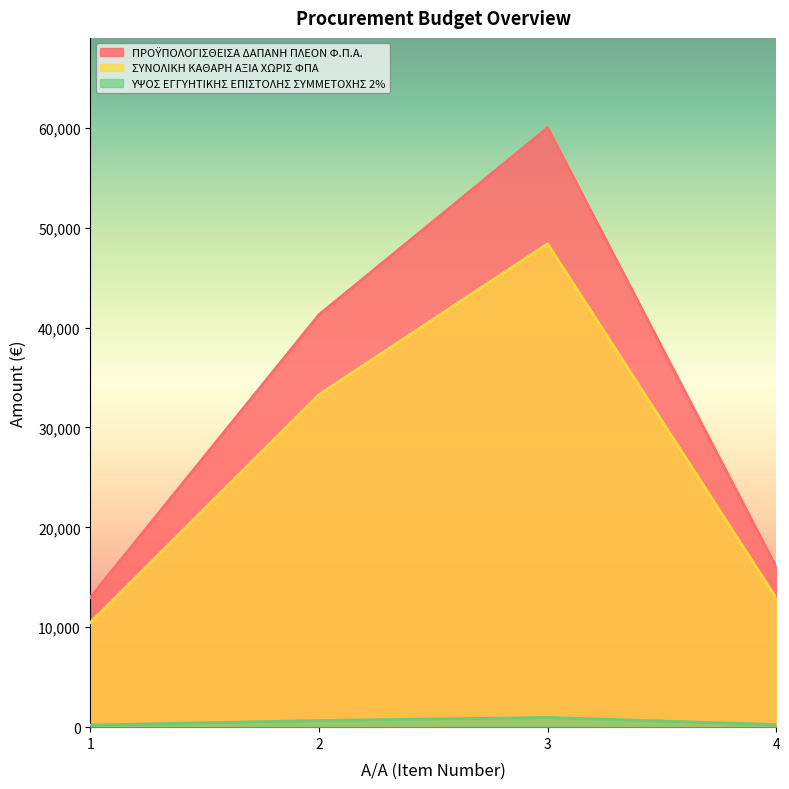

At which label does ΣΥΝΟΛΙΚΗ ΚΑΘΑΡΗ ΑΞΙΑ ΧΩΡΙΣ ΦΠΑ first exceed 41292?

3